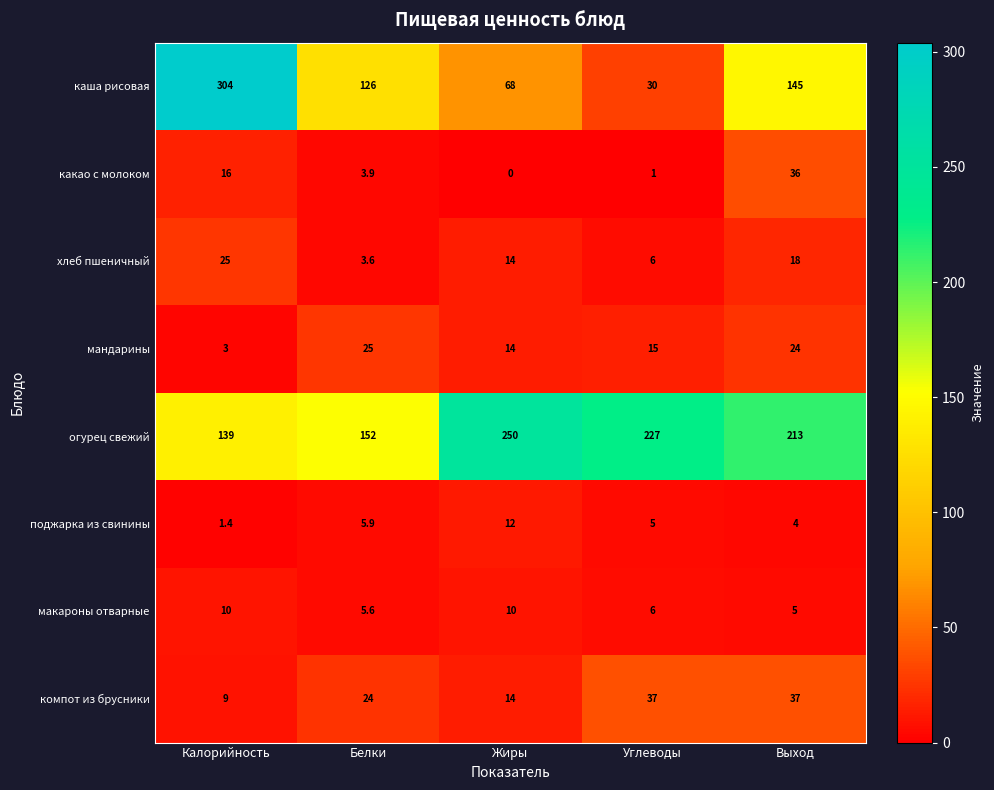

At which label does мандарины first exceed 15?

Белки